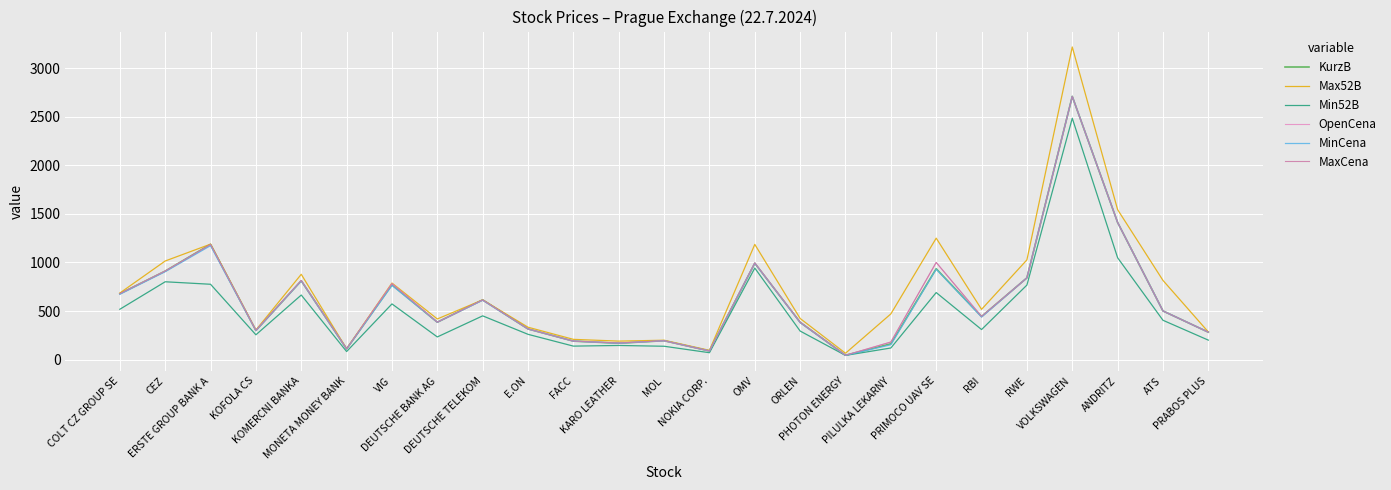

Count the number of data series in this chart.

6